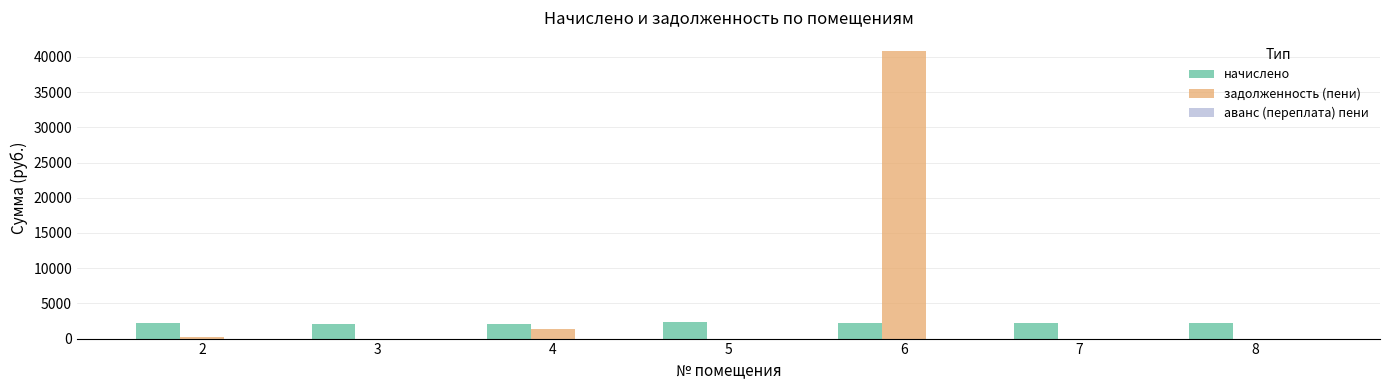

Which series changed the most between 2 and 6?

задолженность (пени)